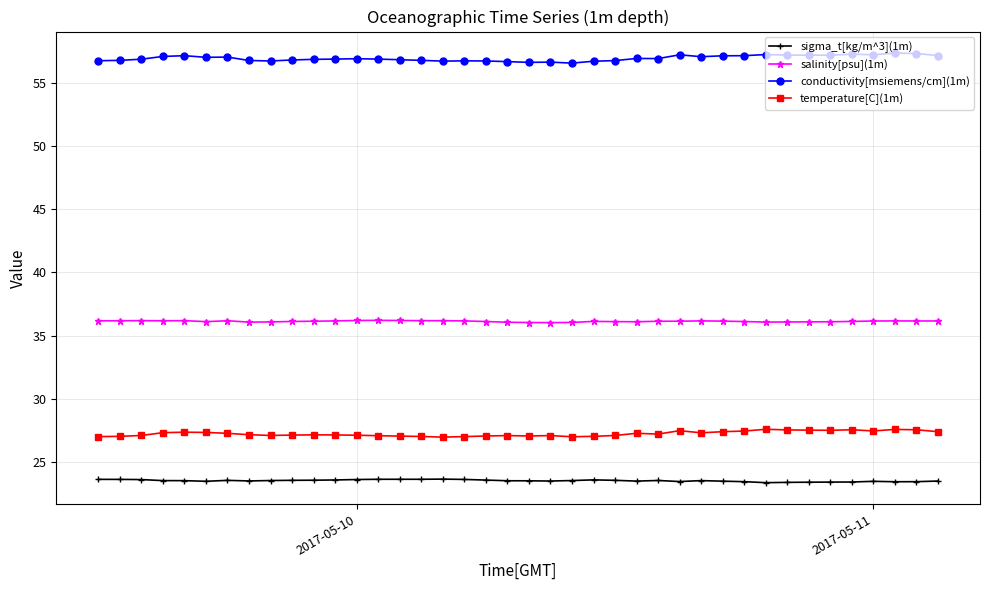

What is the maximum value for sigma_t[kg/m^3](1m)?

23.6